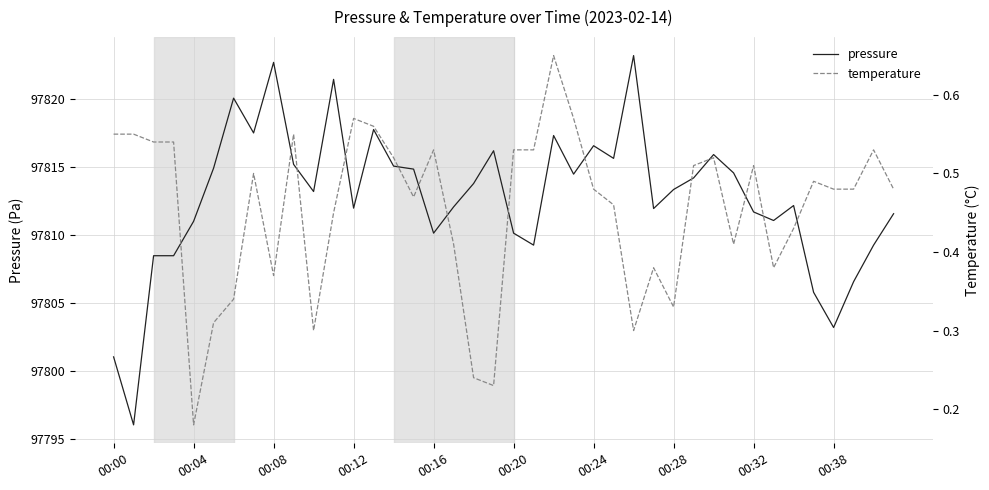

Reading left to right, extract all data points from this chart.

pressure: 97801.0	97796.0	97808.5	97808.5	97811.0	97814.9	97820.1	97817.5	97822.7	97815.2	97813.2	97821.4	97812.0	97817.8	97815.1	97814.8	97810.1	97812.1	97813.8	97816.2	97810.1	97809.2	97817.3	97814.5	97816.6	97815.6	97823.2	97811.9	97813.3	97814.2	97815.9	97814.6	97811.7	97811.1	97812.2	97805.8	97803.2	97806.6	97809.2	97811.6
temperature: 0.6	0.6	0.5	0.5	0.2	0.3	0.3	0.5	0.4	0.6	0.3	0.5	0.6	0.6	0.5	0.5	0.5	0.4	0.2	0.2	0.5	0.5	0.7	0.6	0.5	0.5	0.3	0.4	0.3	0.5	0.5	0.4	0.5	0.4	0.4	0.5	0.5	0.5	0.5	0.5